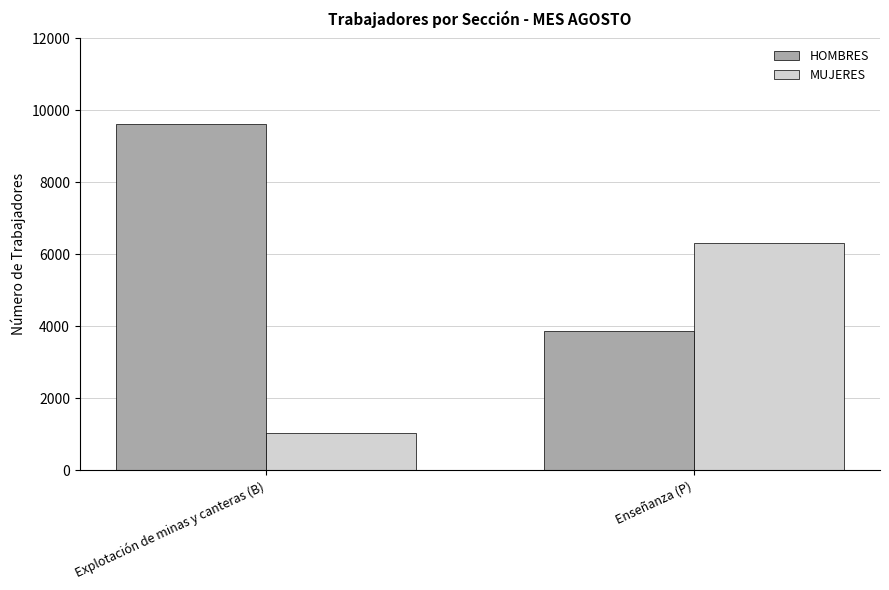

True or false: MUJERES has a value of 4205 at Enseñanza (P).

False